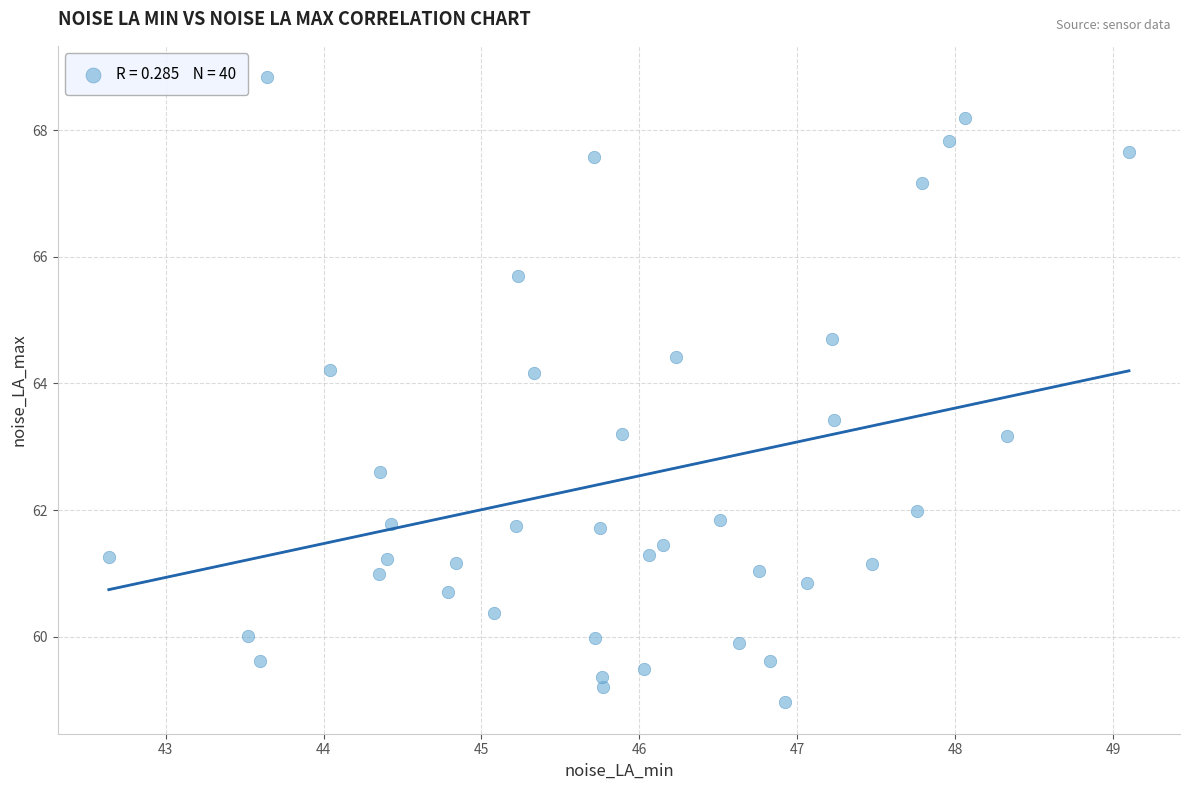

What is the range of Y values (max minus min)?

9.9